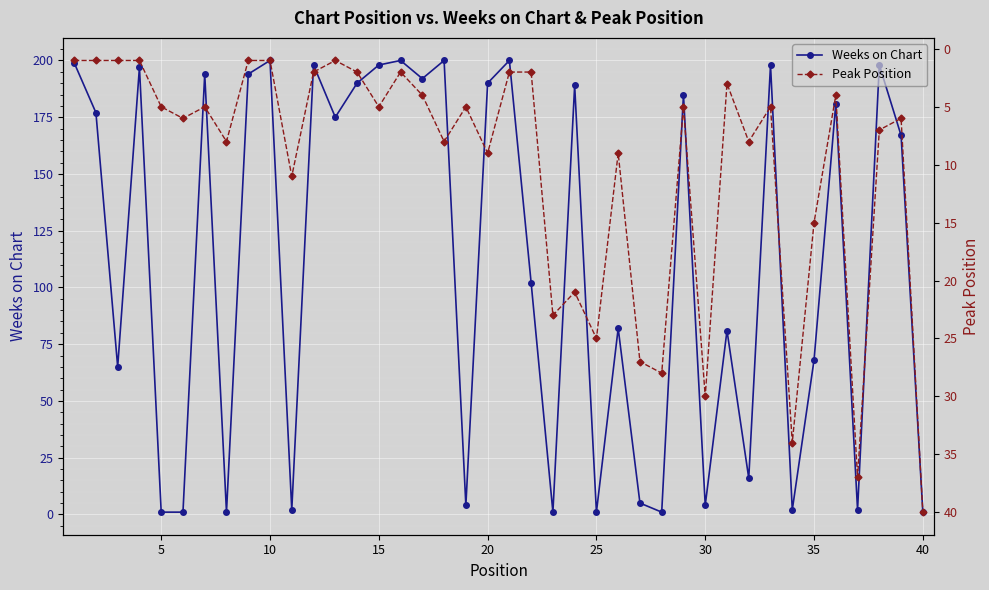

What are all the series names shown in the legend?

Weeks on Chart, Peak Position